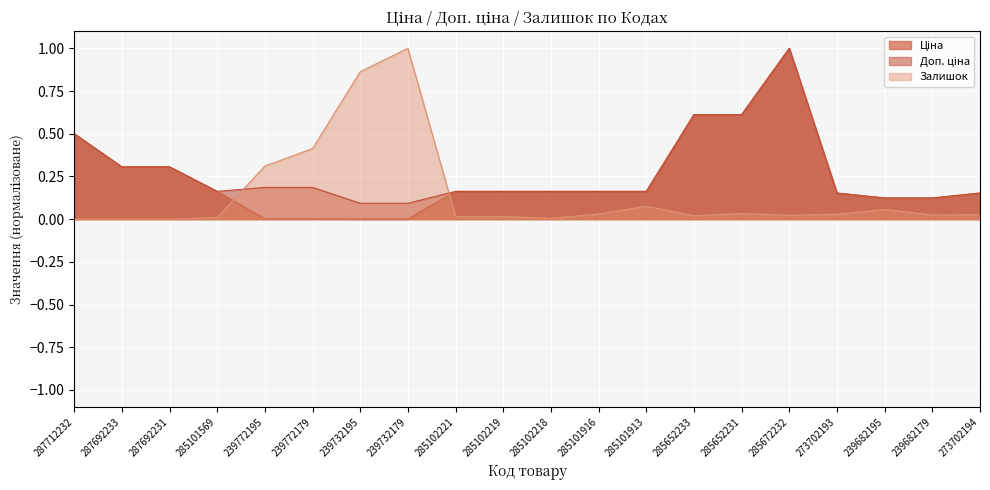

What is the difference between the second highest and minimum values in the Ціна series?

0.6